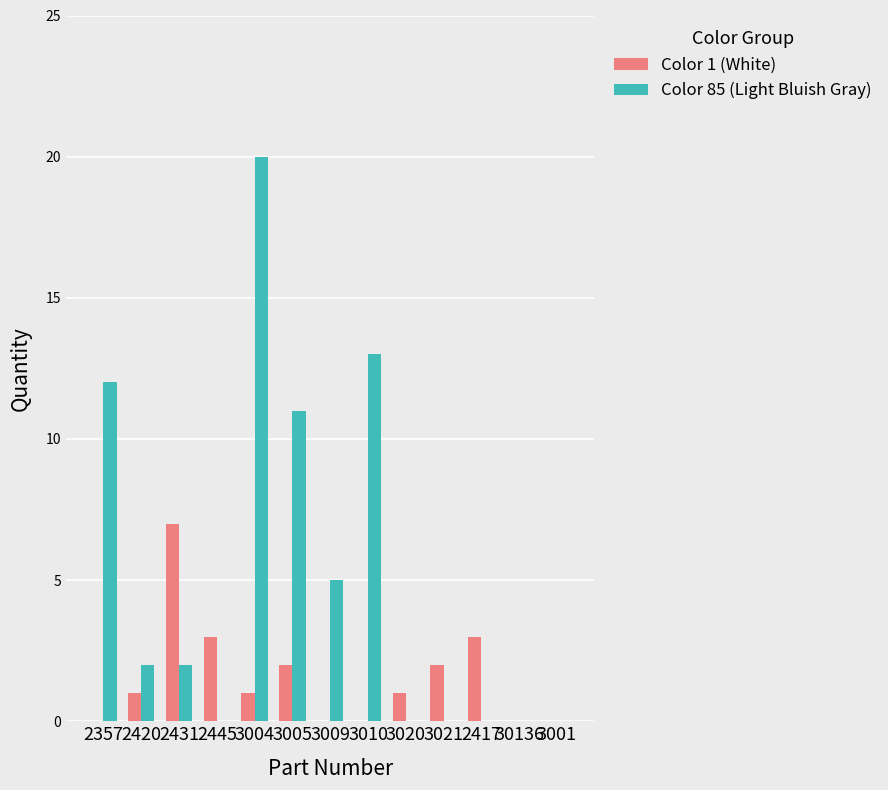

Where is Color 85 (Light Bluish Gray) nearest to the value 10?

3005